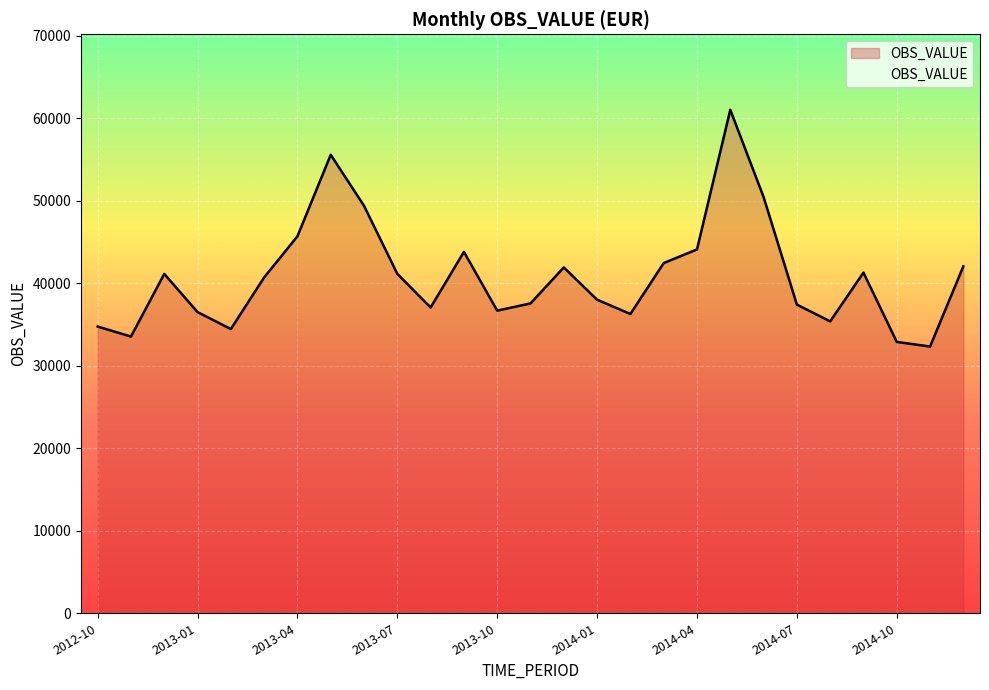

What is the difference between the second highest and minimum values?

23237.2